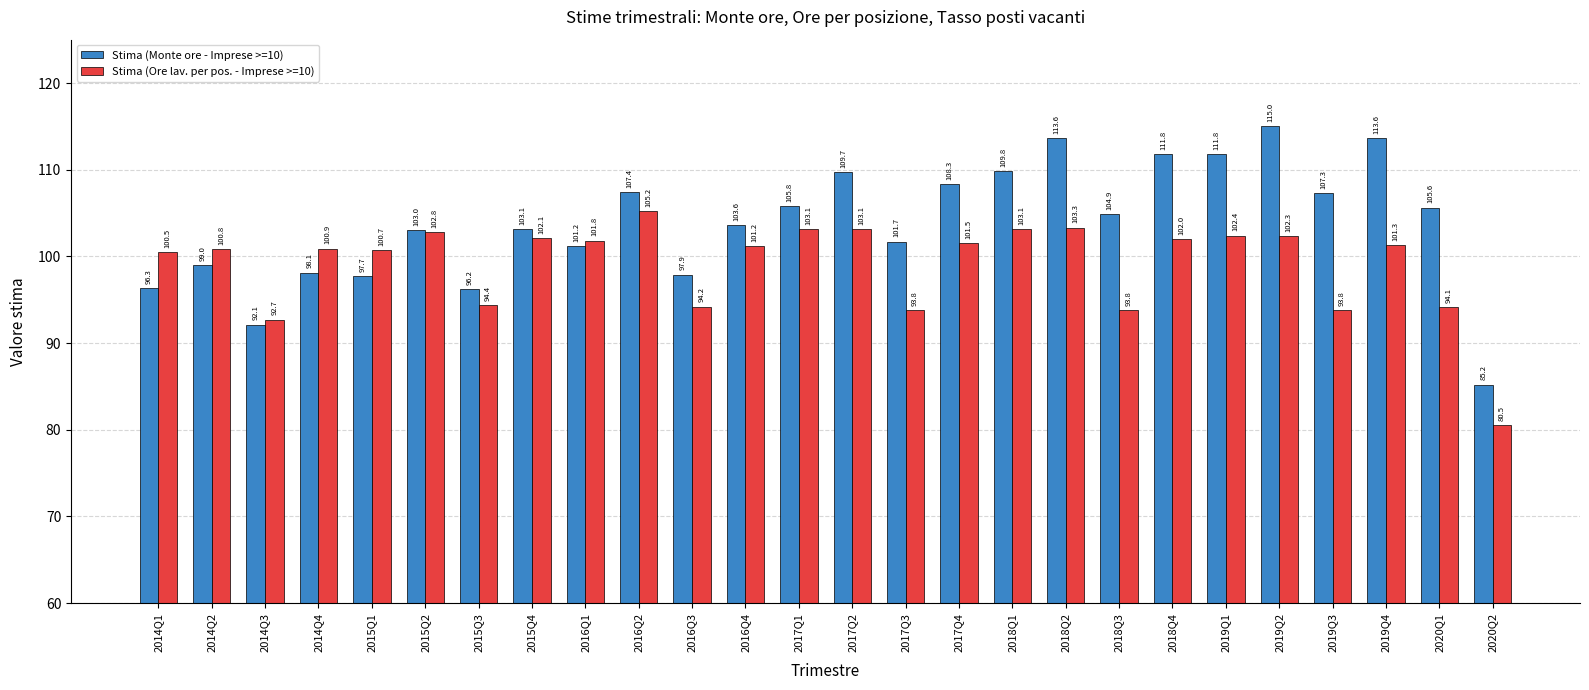

Reading left to right, list all the values displayed in this chart.

Stima (Monte ore - Imprese >=10): 2014Q1=96.3	2014Q2=99.0	2014Q3=92.1	2014Q4=98.1	2015Q1=97.7	2015Q2=103.0	2015Q3=96.2	2015Q4=103.1	2016Q1=101.2	2016Q2=107.4	2016Q3=97.9	2016Q4=103.6	2017Q1=105.8	2017Q2=109.7	2017Q3=101.7	2017Q4=108.3	2018Q1=109.8	2018Q2=113.6	2018Q3=104.9	2018Q4=111.8	2019Q1=111.8	2019Q2=115.0	2019Q3=107.3	2019Q4=113.6	2020Q1=105.6	2020Q2=85.2
Stima (Ore lav. per pos. - Imprese >=10): 2014Q1=100.5	2014Q2=100.8	2014Q3=92.7	2014Q4=100.9	2015Q1=100.7	2015Q2=102.8	2015Q3=94.4	2015Q4=102.1	2016Q1=101.8	2016Q2=105.2	2016Q3=94.2	2016Q4=101.2	2017Q1=103.1	2017Q2=103.1	2017Q3=93.8	2017Q4=101.5	2018Q1=103.1	2018Q2=103.3	2018Q3=93.8	2018Q4=102.0	2019Q1=102.4	2019Q2=102.3	2019Q3=93.8	2019Q4=101.3	2020Q1=94.1	2020Q2=80.5